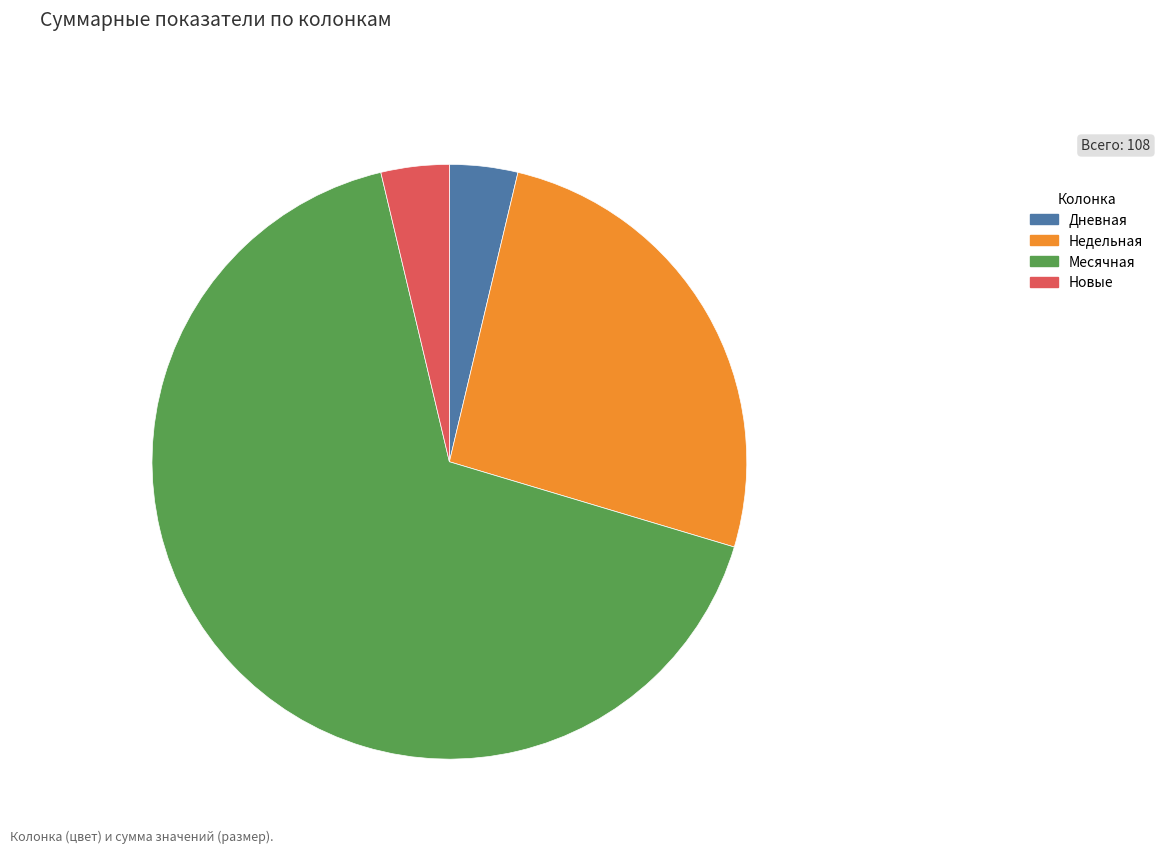

Combined, do Новые and Дневная account for over 50%?

No